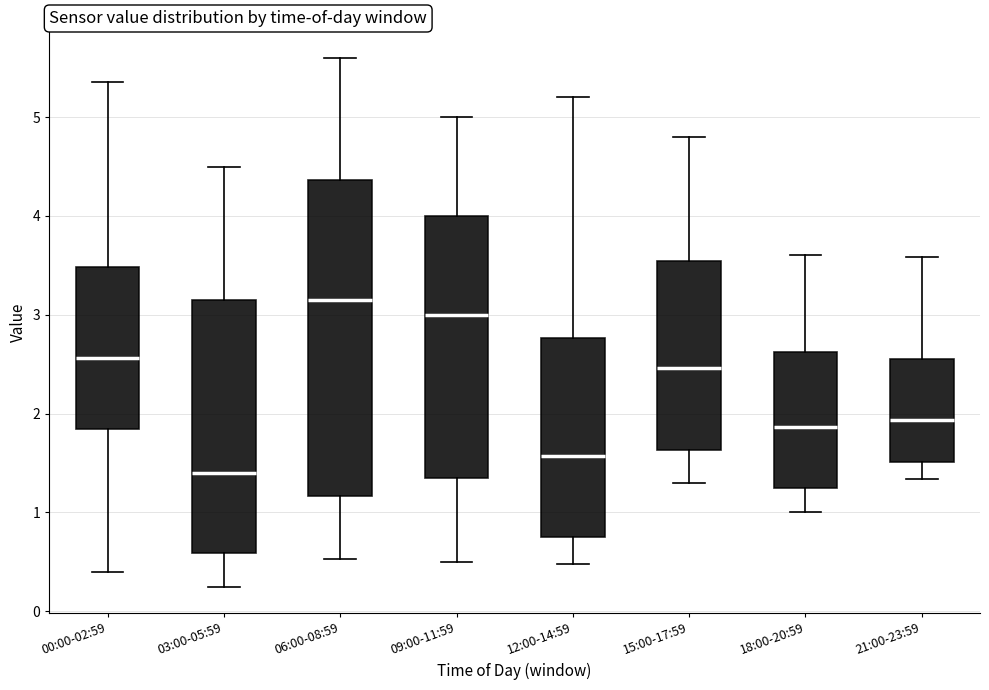

Comparing the boxes themselves (not the whiskers), which one is the tallest?

06:00-08:59